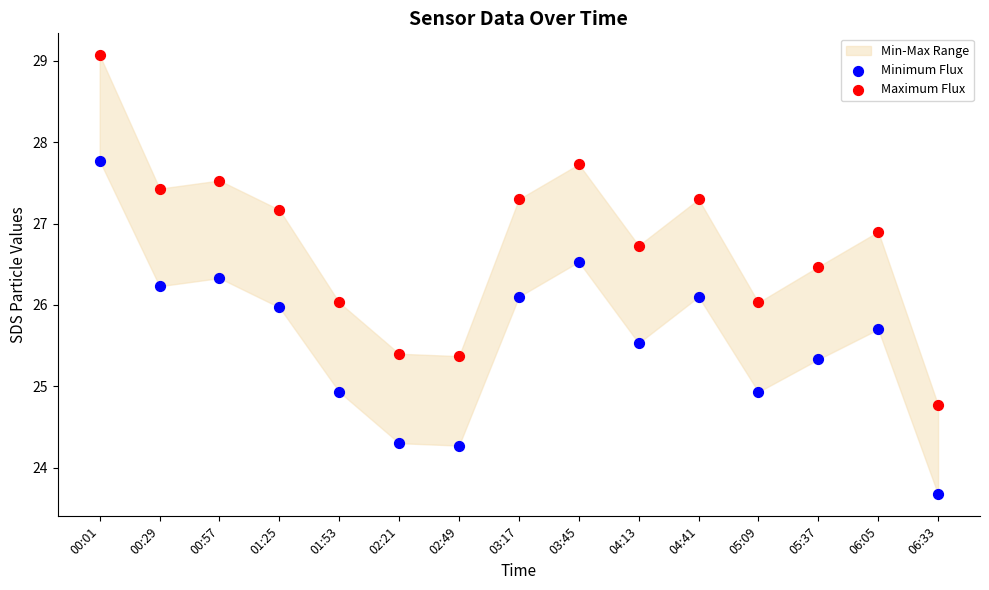

Which series has the widest spread of Y values?

Maximum Flux